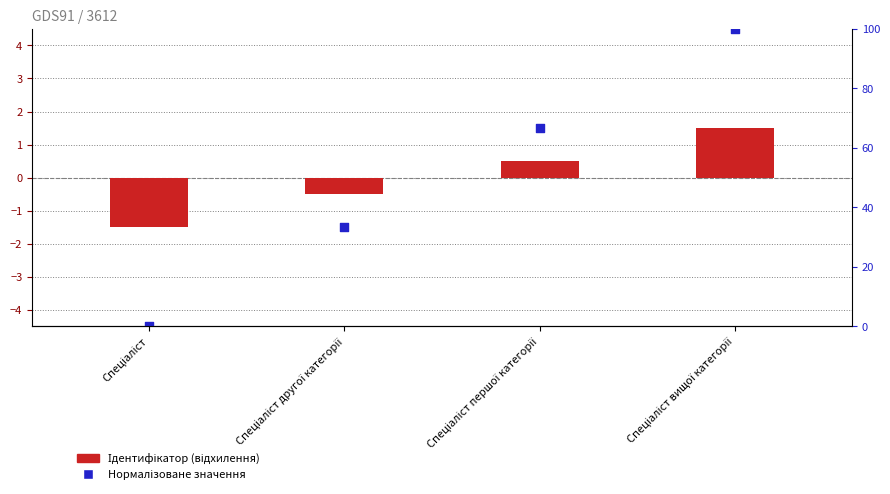

Which series contains the lowest Y value?

Нормалізоване значення